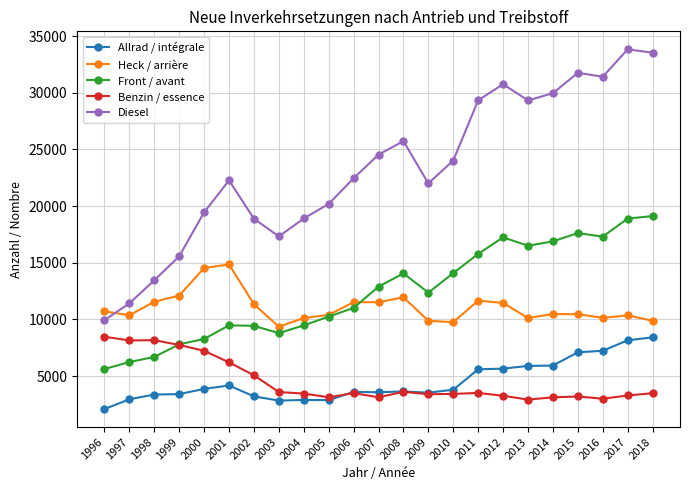

Which series changed the most between 2004 and 2007?

Diesel